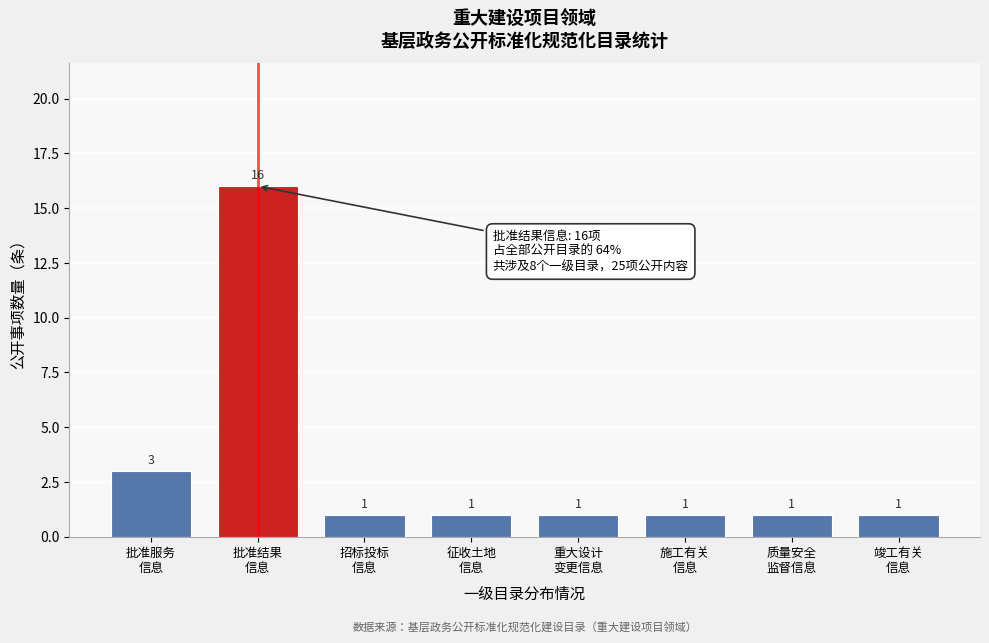

Reading left to right, list all the values displayed in this chart.

3	16	1	1	1	1	1	1